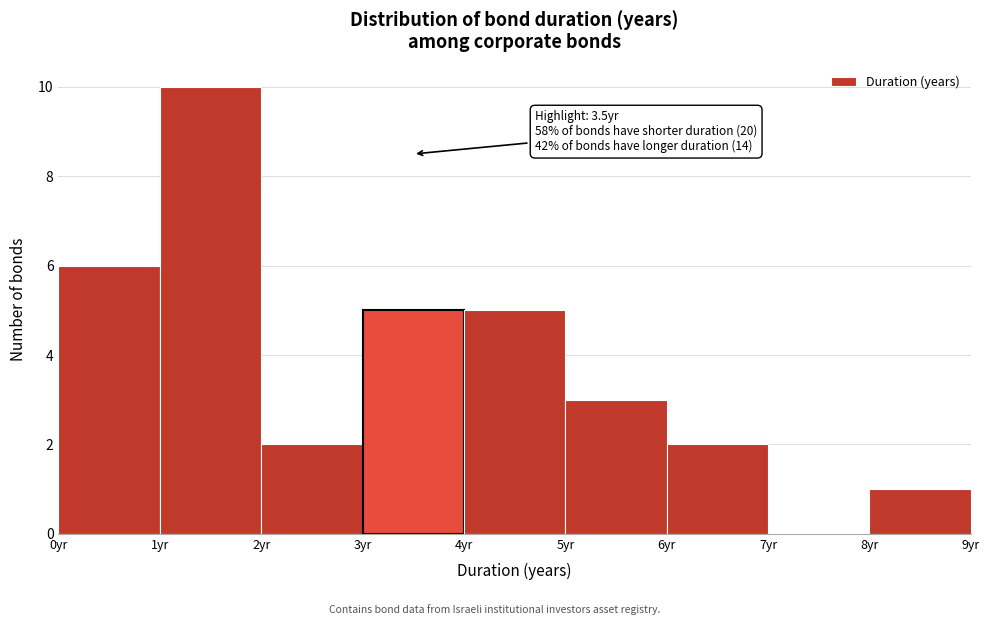

Over which range of the x-axis is the bar tallest?

1 to 2